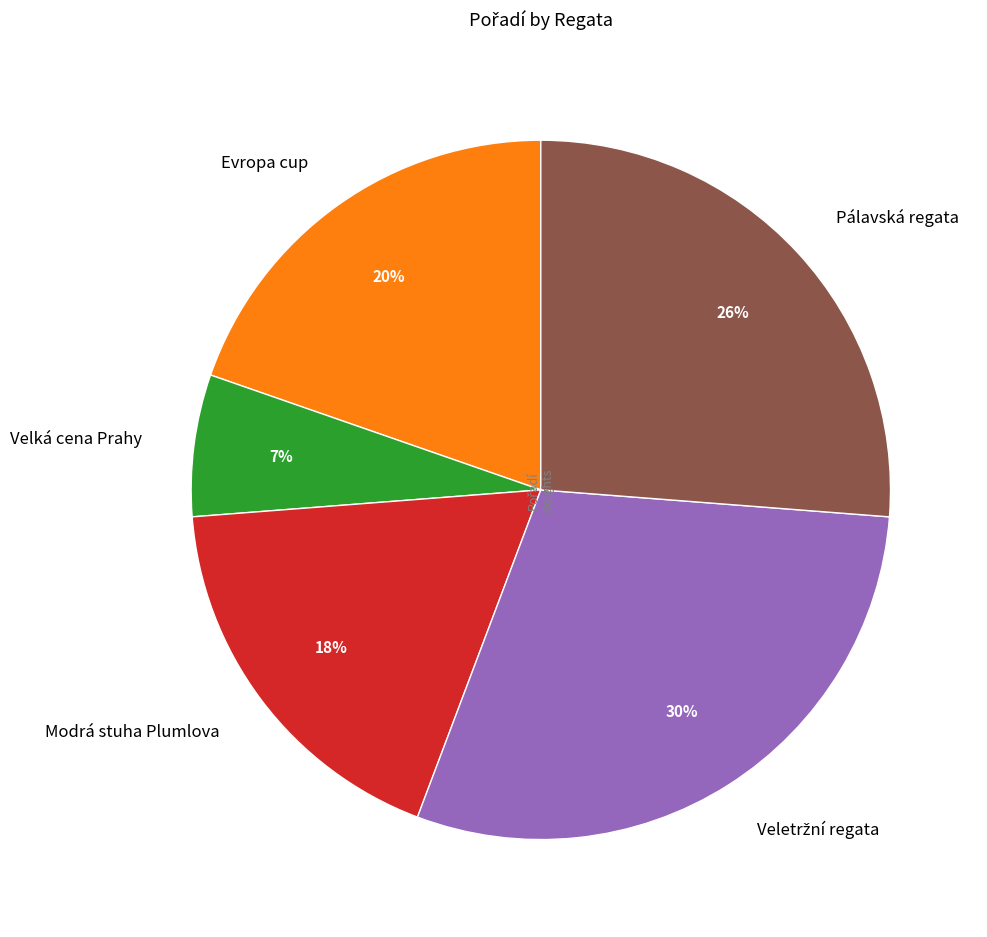

Approximately how many times larger is the value at Modrá stuha Plumlova compared to Evropa cup?

0.9